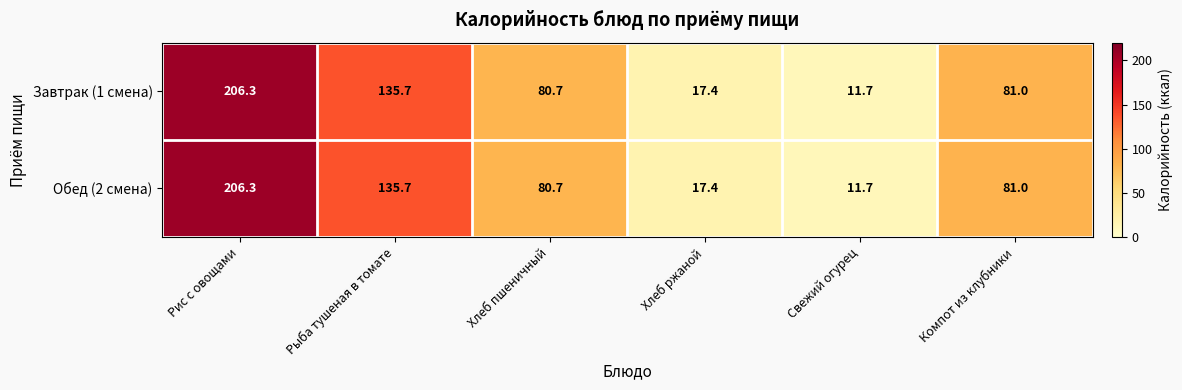

True or false: Завтрак (1 смена) has a value of 29.7 at Хлеб ржаной.

False